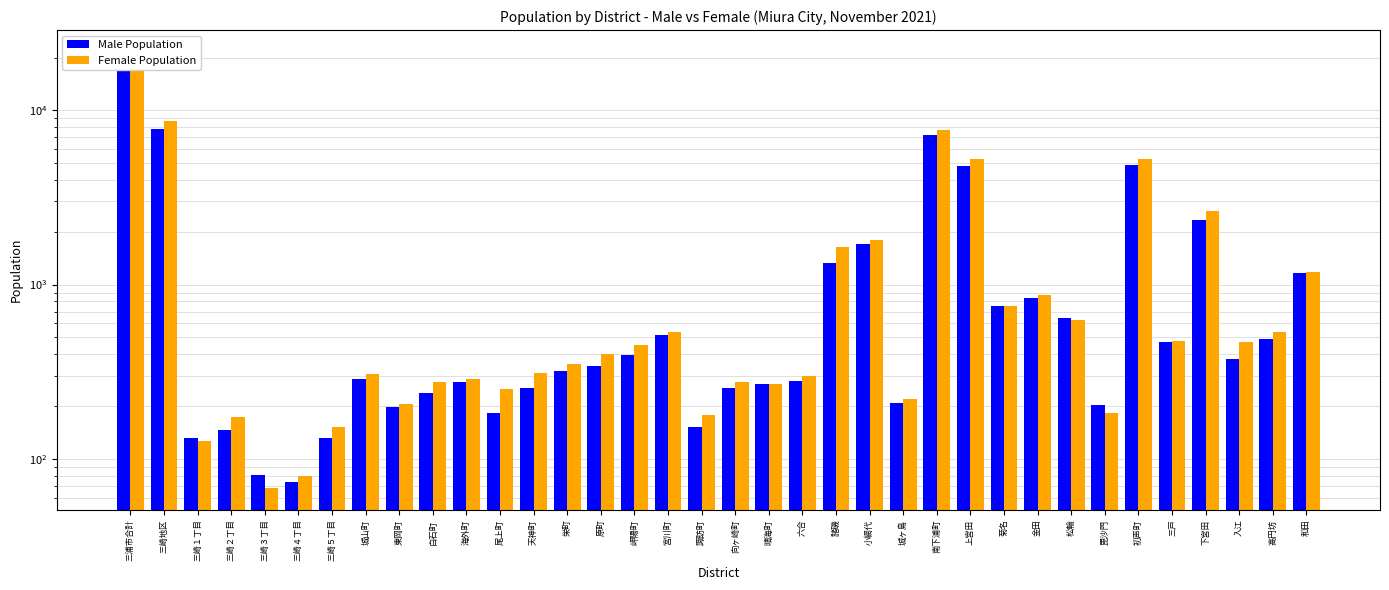

Which series changed the most between 尾上町 and 三戸?

Male Population